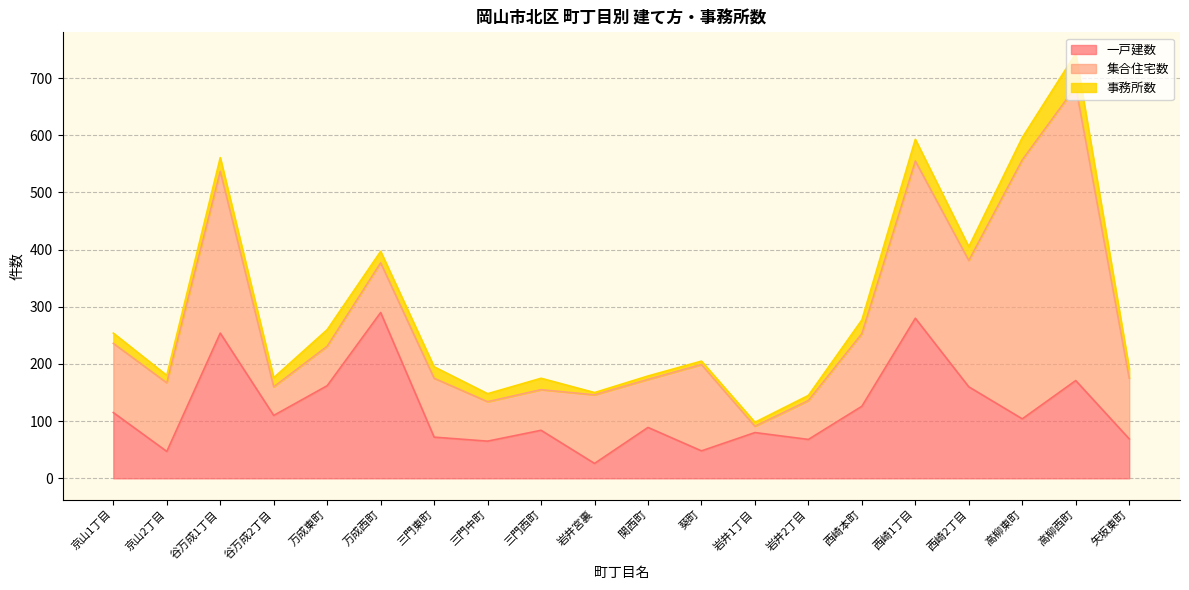

What is the sum of all 集合住宅数 values?

3103